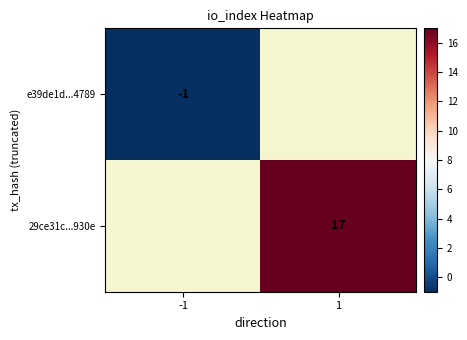

Is it true that 29ce31c...930e equals 5 at 1?

False